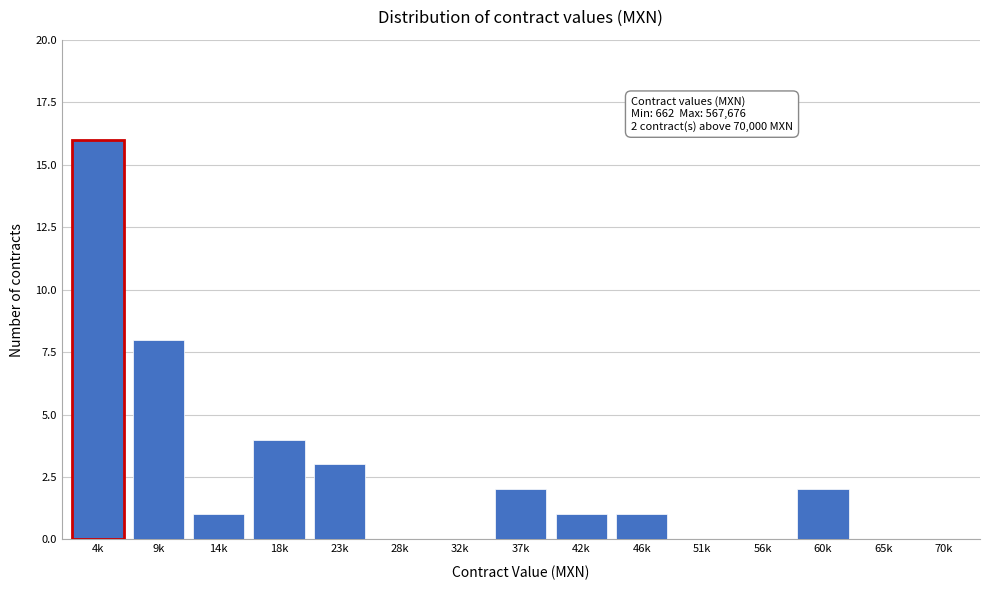

Reading left to right, list all the values displayed in this chart.

4k=16	9k=8	14k=1	18k=4	23k=3	28k=0	32k=0	37k=2	42k=1	46k=1	51k=0	56k=0	60k=2	65k=0	70k=0